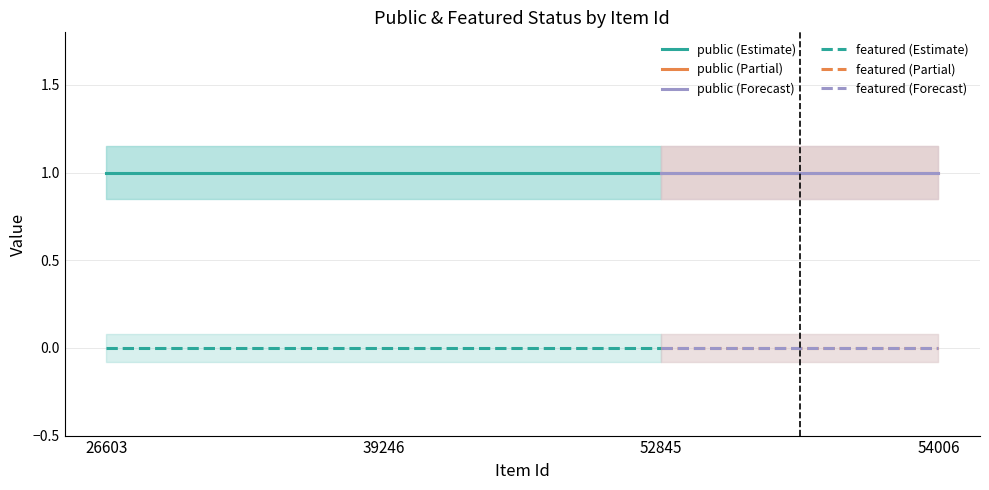

Reading right to left, what are all the values shown in this chart?

public: 1	1	1	1
featured: 0	0	0	0